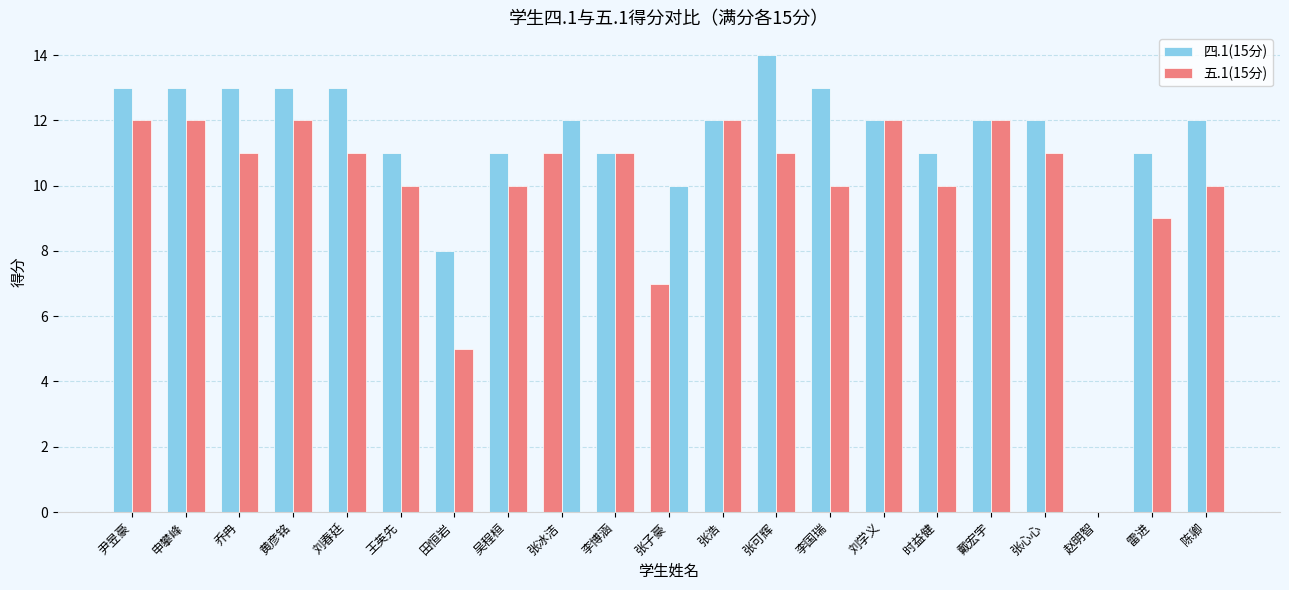

What is the value of the 四.1(15分) bar at the 16th from the left?

11